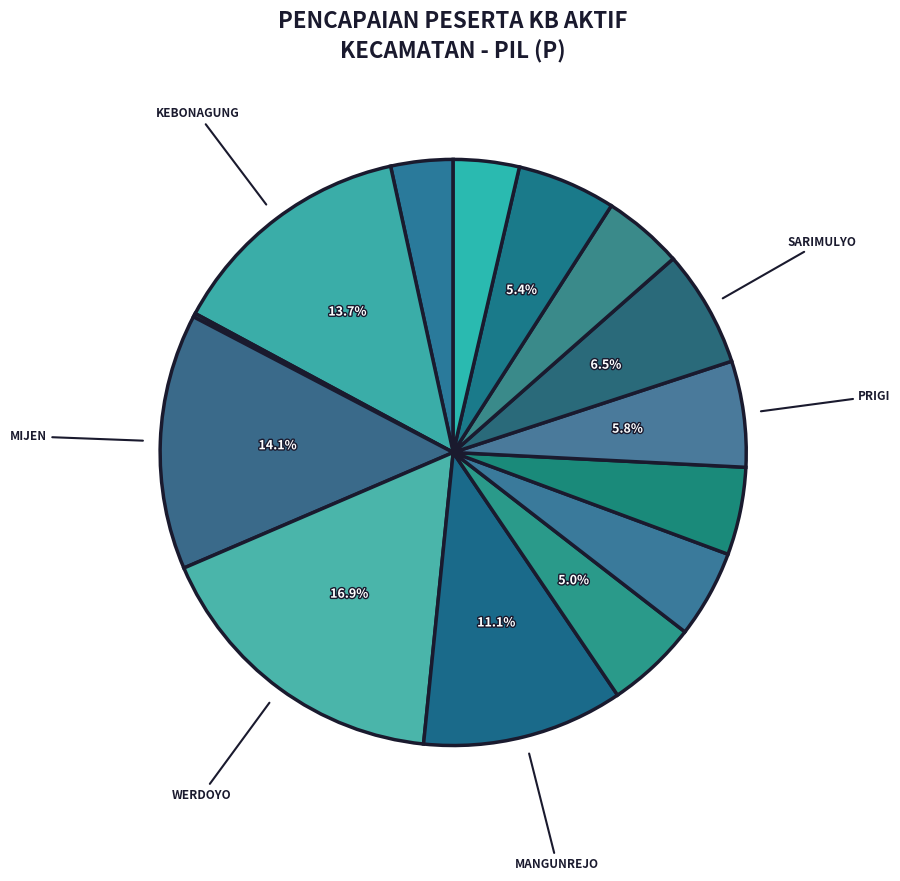

How many segments does this pie chart have?

14